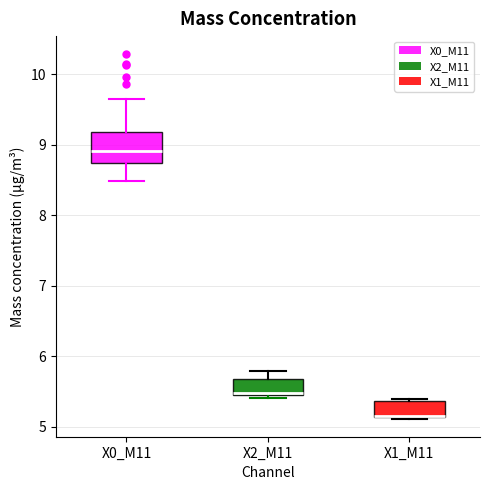

Reading left to right, read every box against the y-axis: the position of its median line, the range the box covers, and the ends of its whiskers. The values are not printed on the chart, so give them approximately, as read against the axis.

X0_M11: median 8.9, box 8.7 to 9.2, whiskers 8.5 to 9.6
X2_M11: median 5.5, box 5.5 to 5.7, whiskers 5.4 to 5.8
X1_M11: median 5.2 (drawn on the box's lower edge), box 5.1 to 5.4, whiskers 5.1 to 5.4 (just above the box's upper edge)